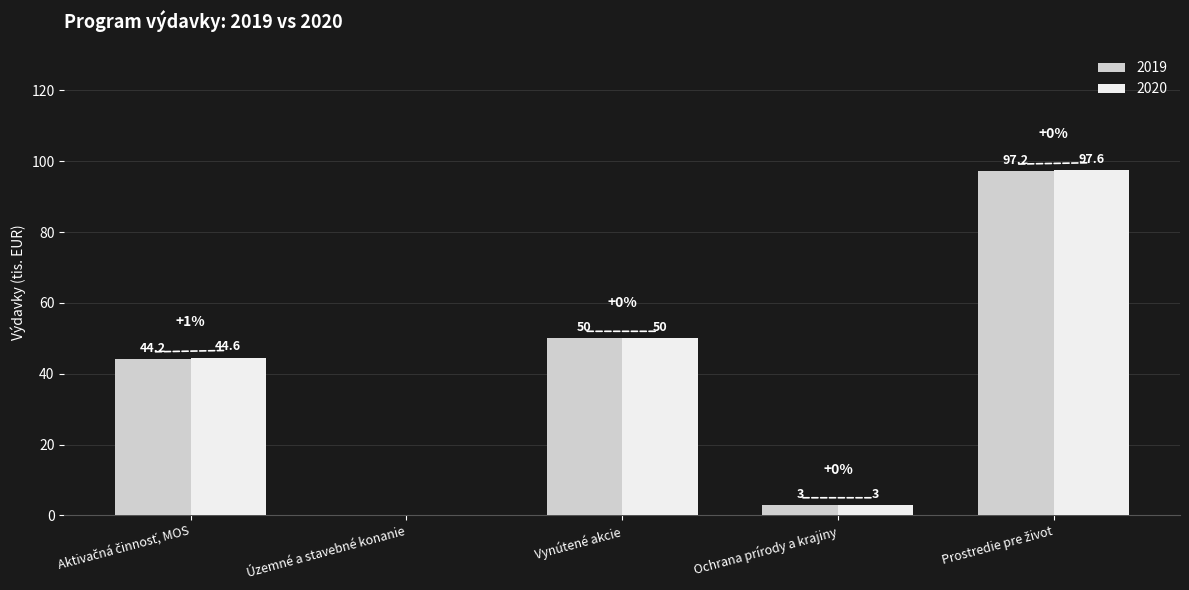

At which label is 2020 closest to 48?

Vynútené akcie